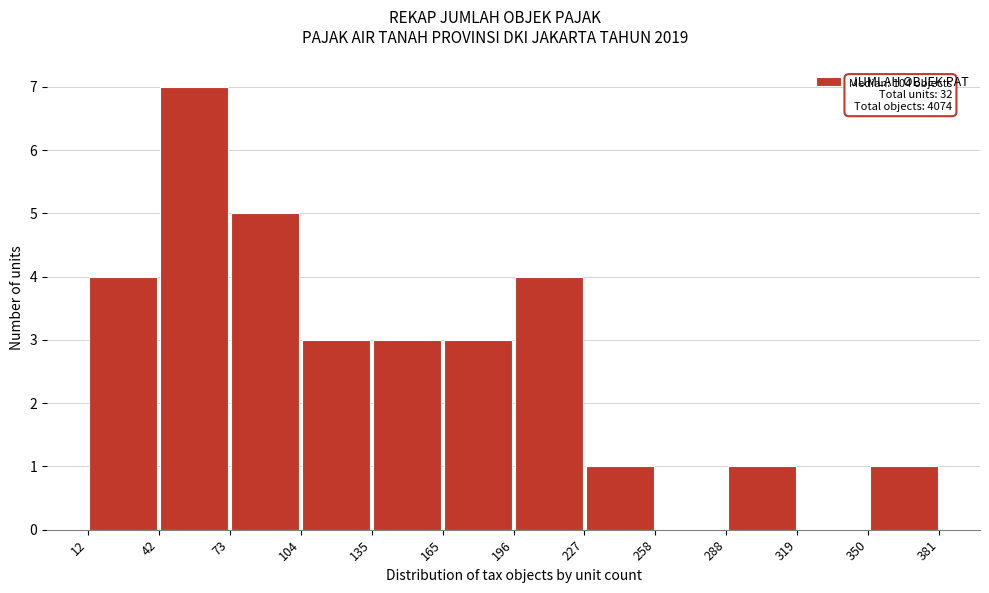

Which range on the x-axis has the tallest bar?

42 to 73